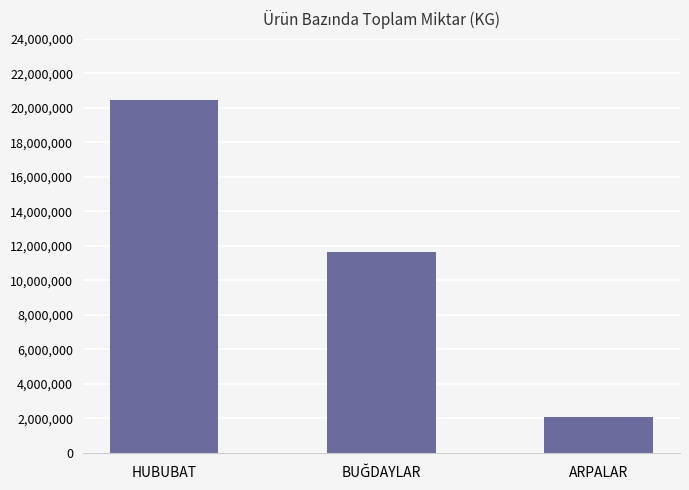

How many bars are there in total?

3